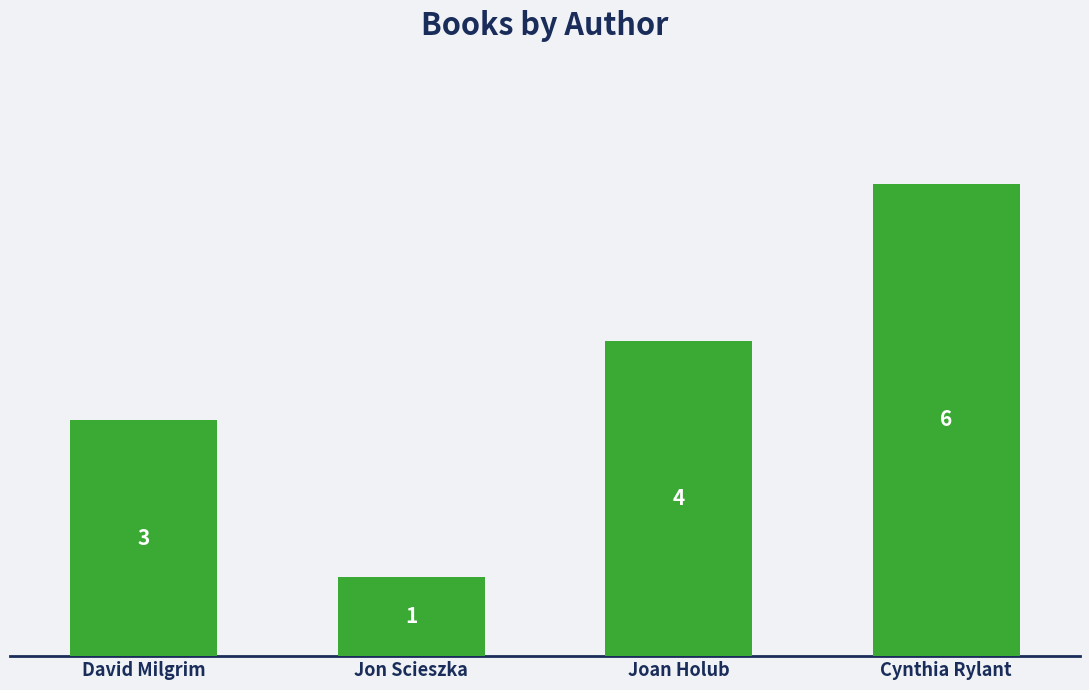

What is the approximate value at Jon Scieszka?

1